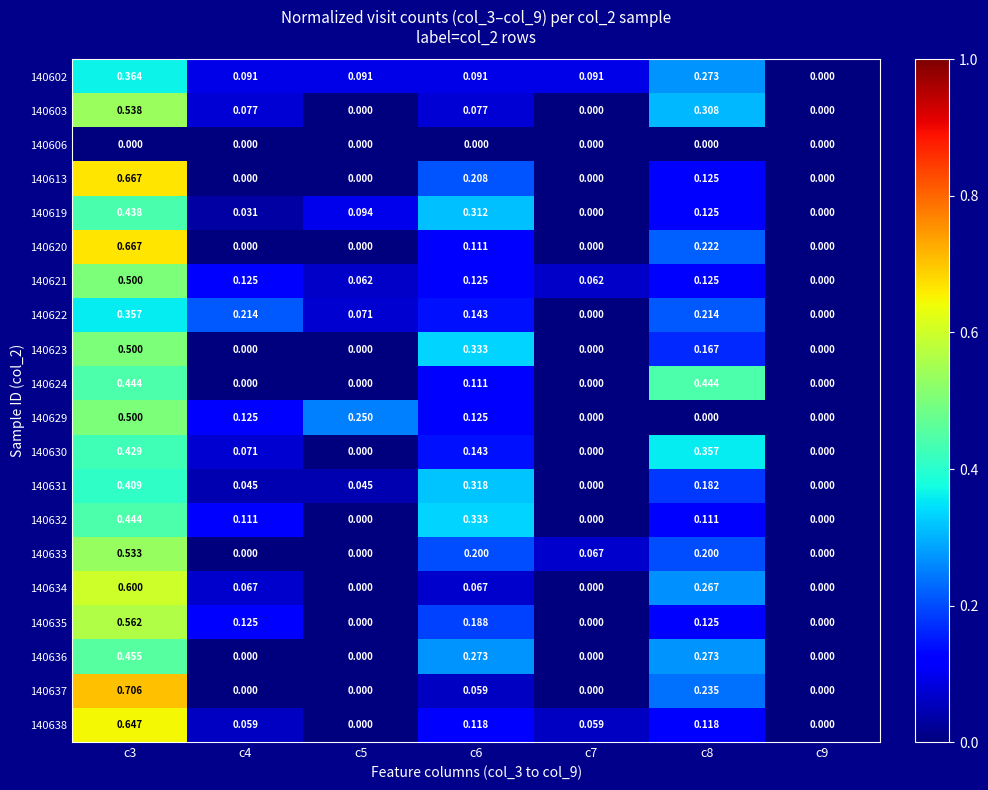

Is the value of 140602 at c8 greater than the value of 140620 at c3?

No